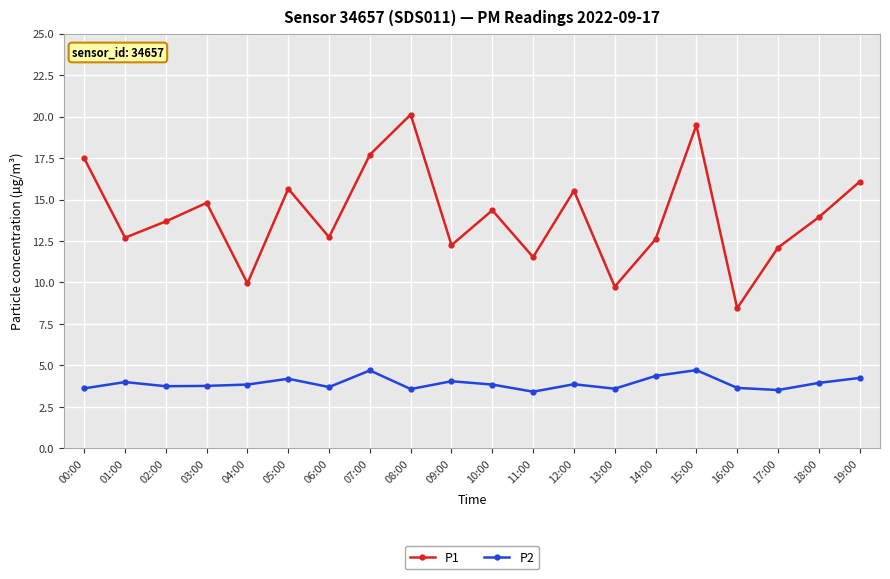

Rank the series at 13:00 from highest to lowest value.

P1, P2